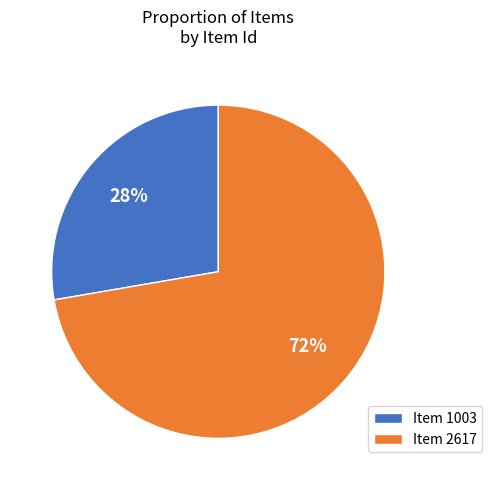

Which has a higher value, Item 1003 or Item 2617?

Item 2617